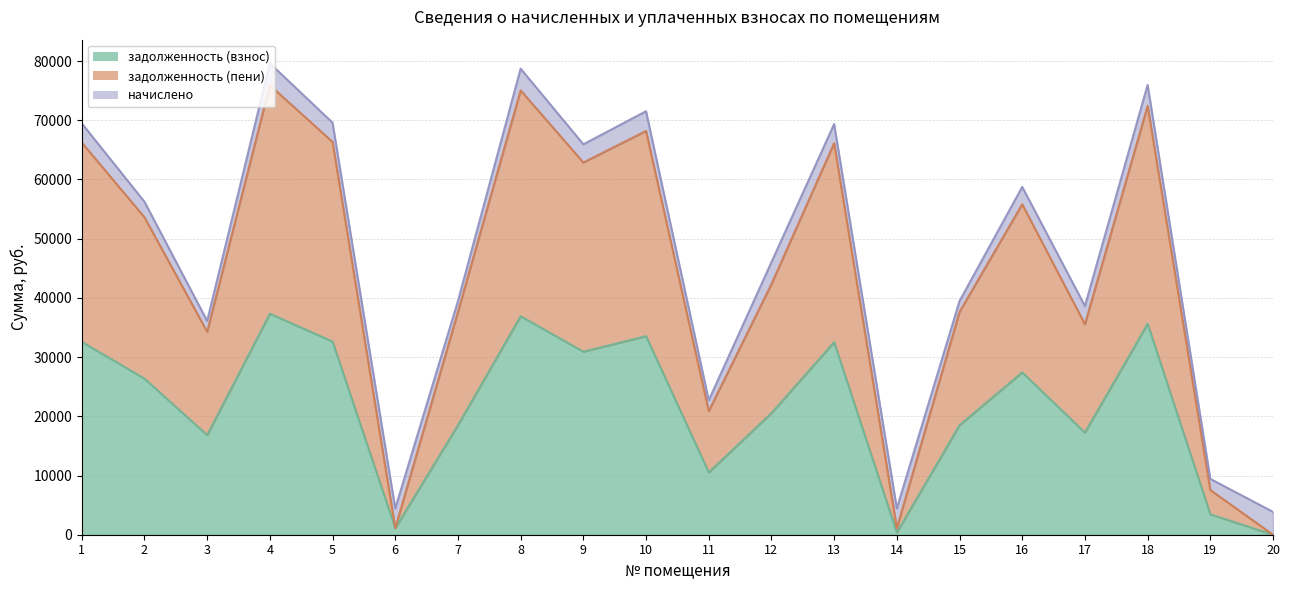

Where does the задолженность (взнос) series first go above 26367?

1